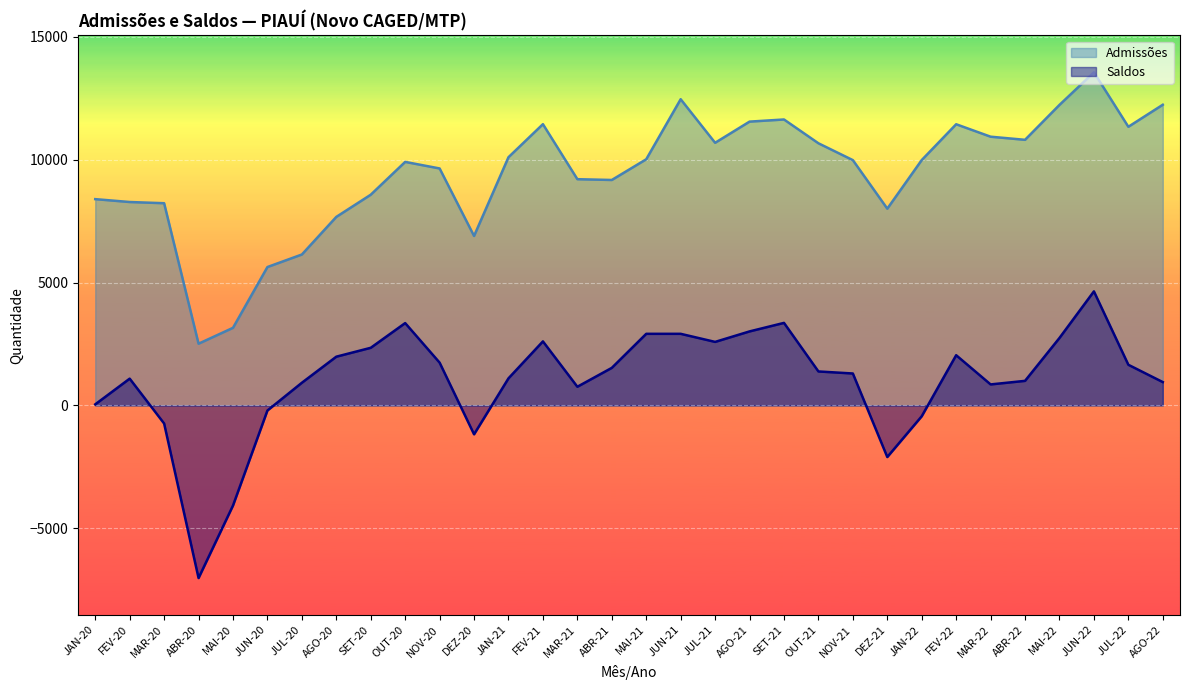

How many data points in Saldos are less than 1383?

16